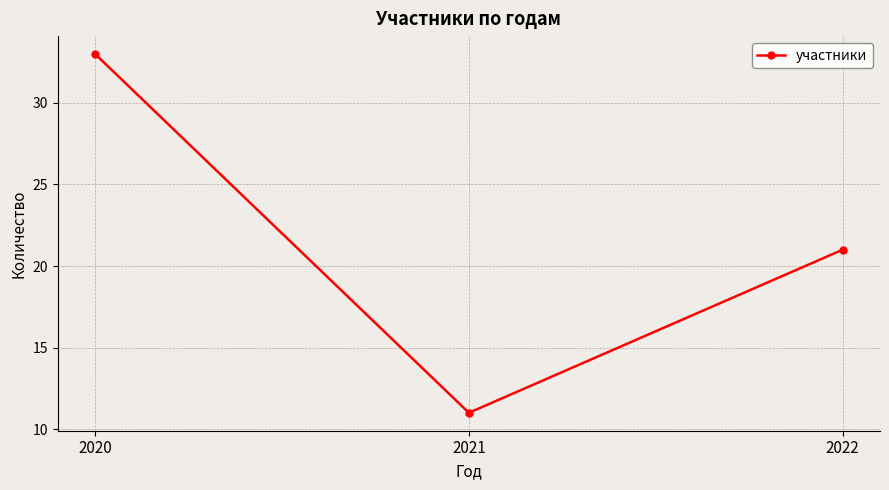

What value does the data have at 2022, to the nearest 5?

20